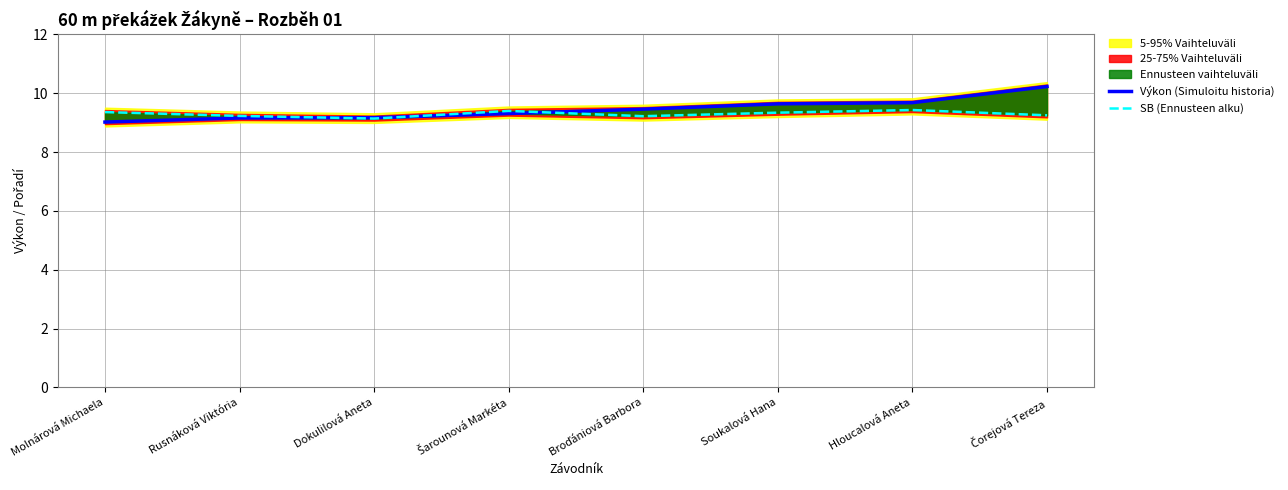

Rank the series at Broďániová Barbora from highest to lowest value.

Výkon (Simuloitu historia), SB (Ennusteen alku)